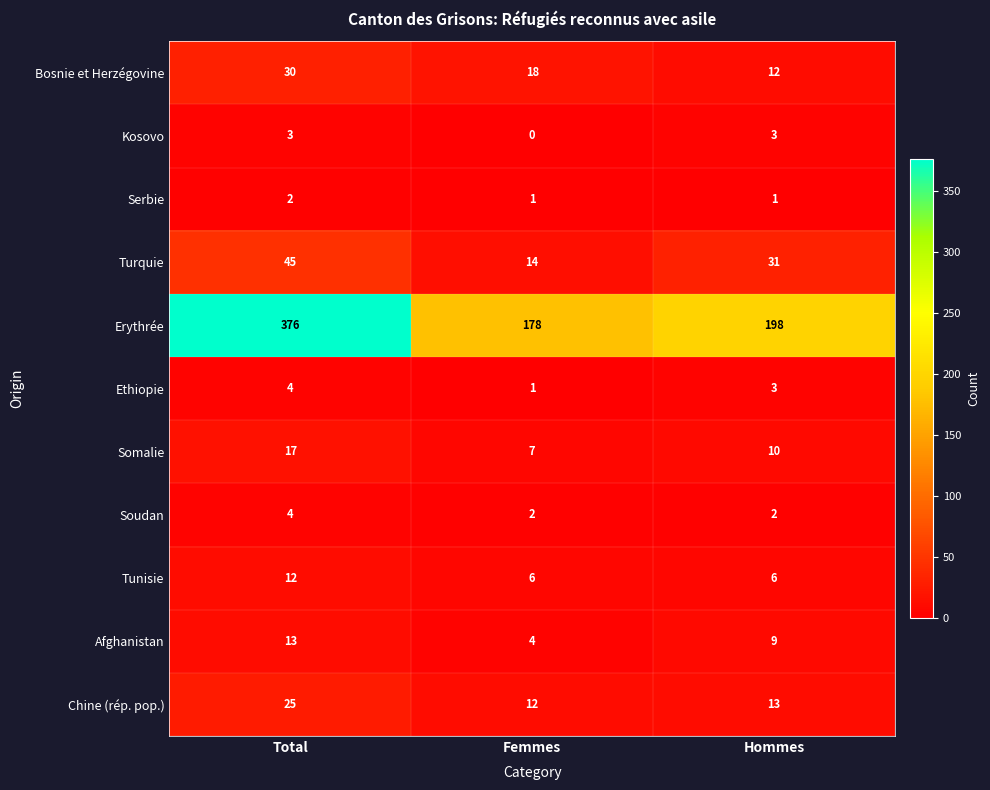

Which label corresponds to the largest value in the chart?

Total